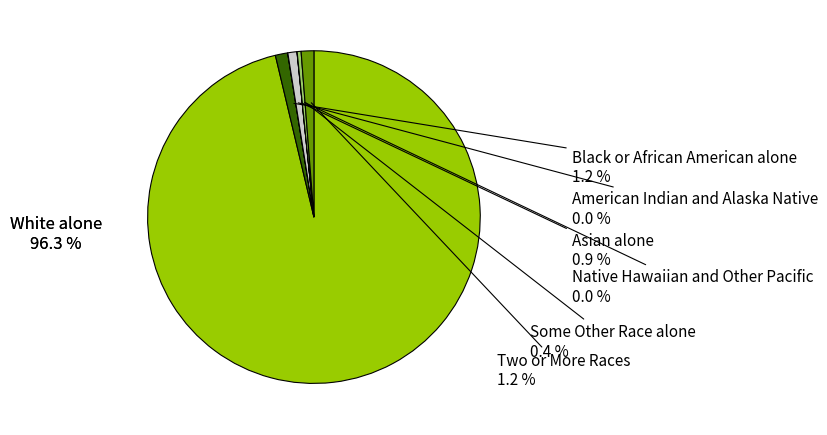

Combined, what portion of the pie is Some Other Race alone and Two or More Races?

1.6%